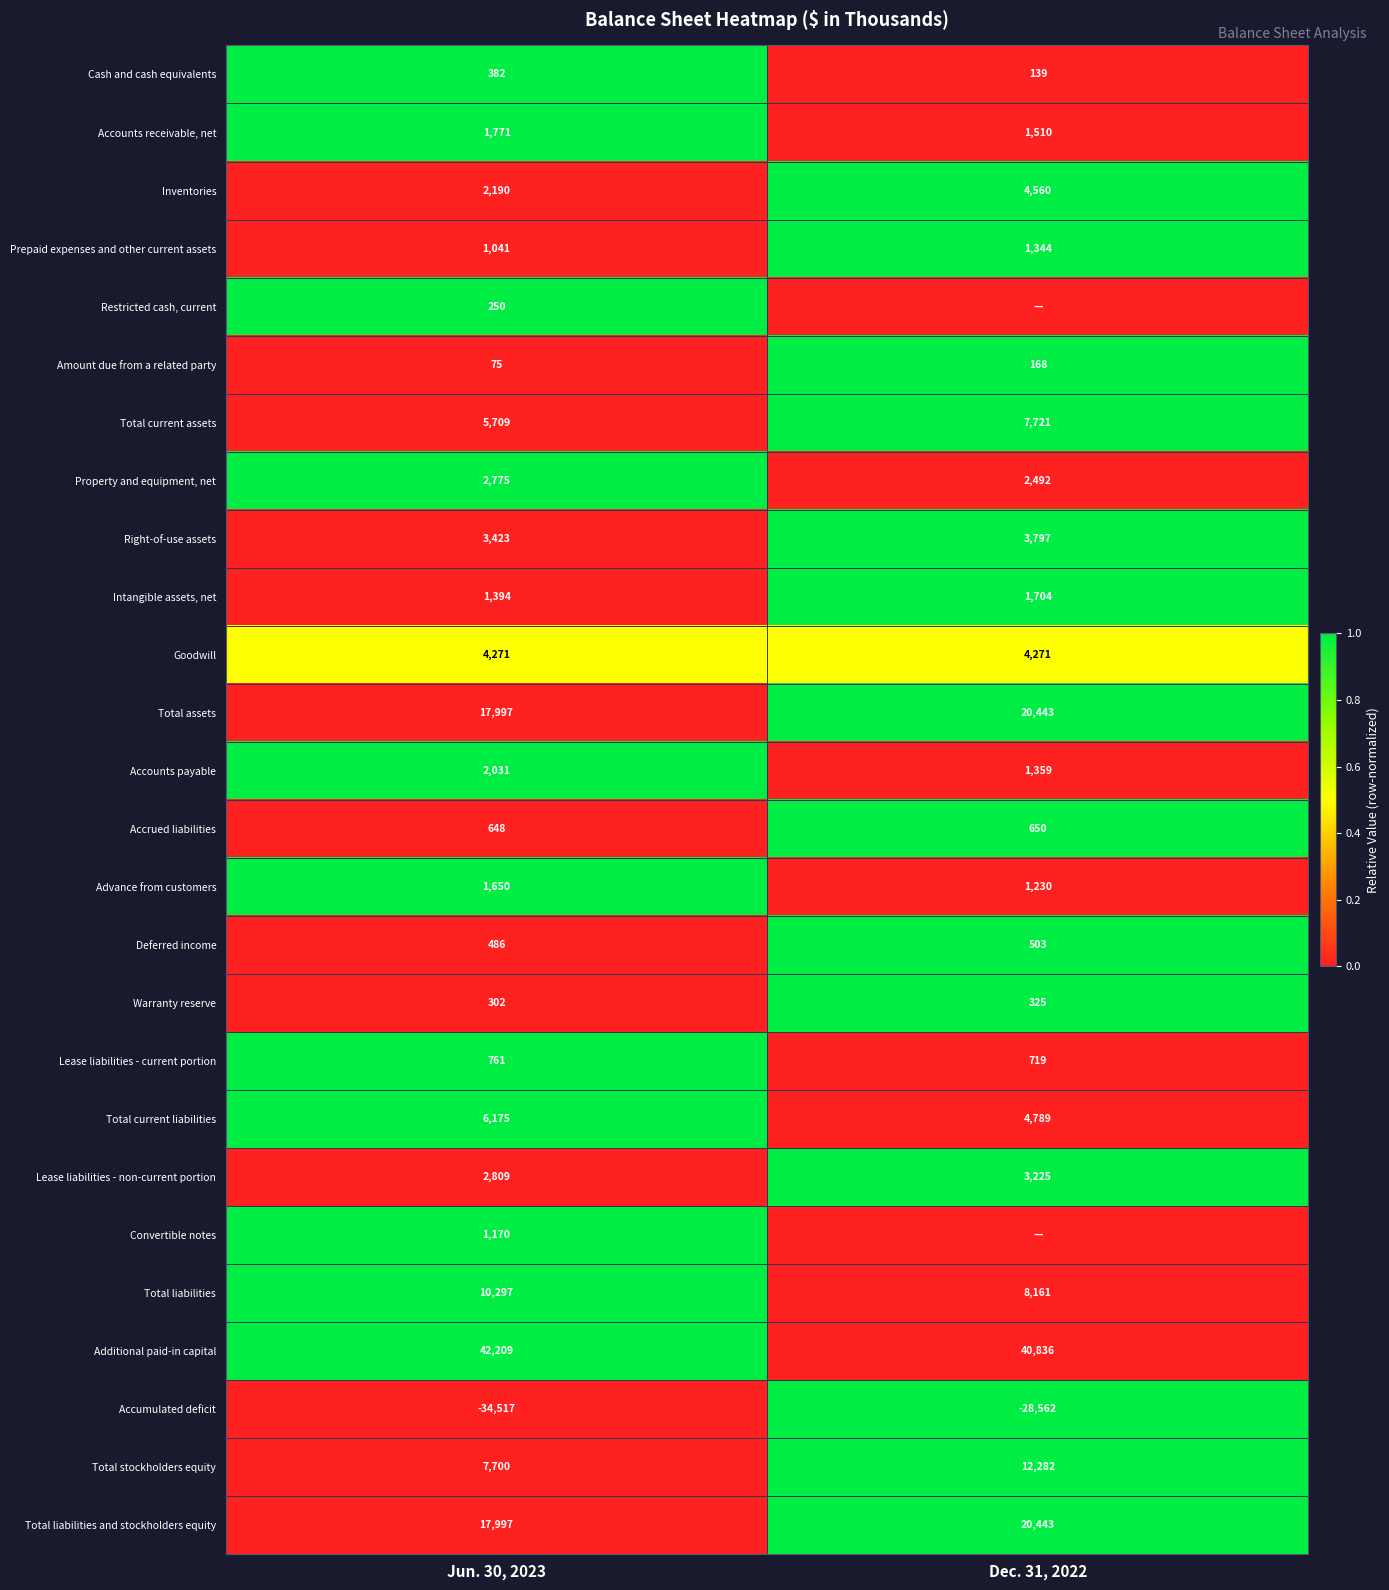

At which label is Total current assets closest to 6715?

Jun. 30, 2023